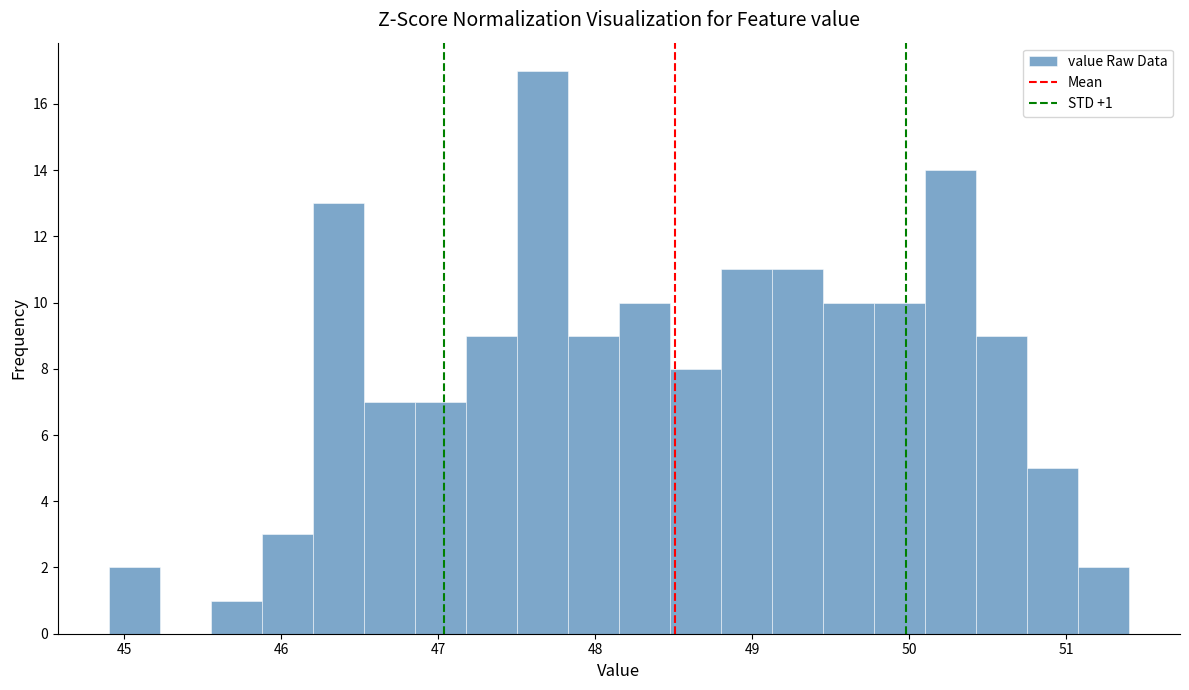

Read against the x-axis, roughly where is the centre of the tallest bar?

47.7